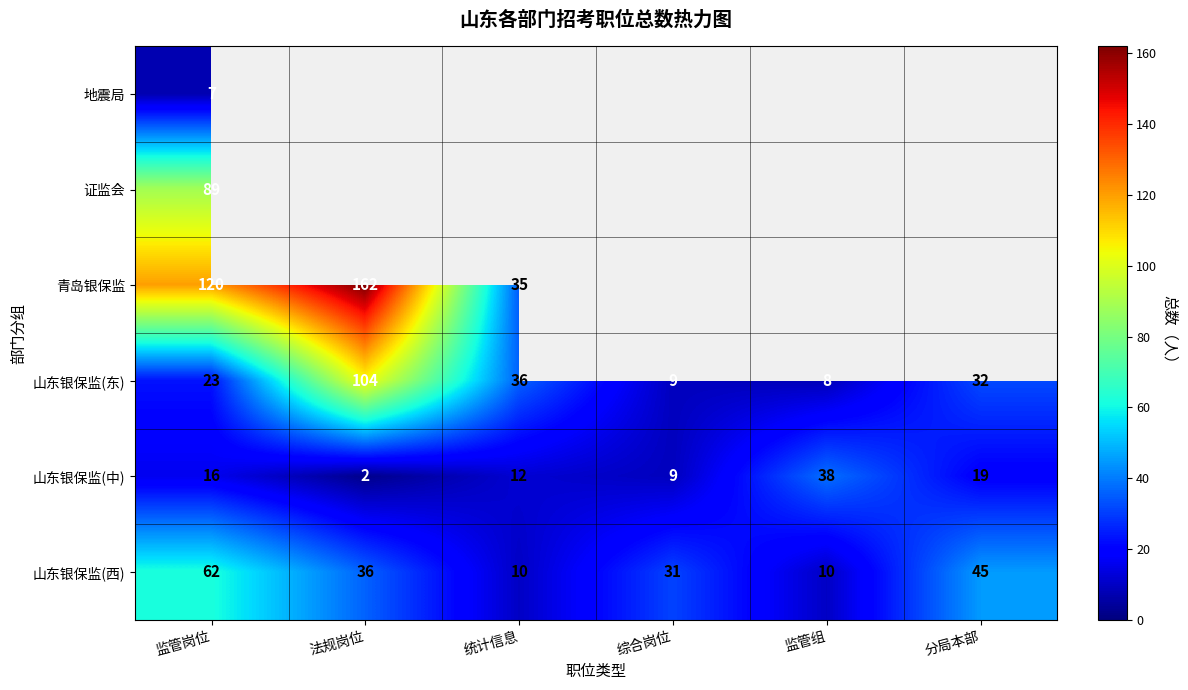

The 山东银保监(西) series shows 15 at 统计信息. True or false?

False